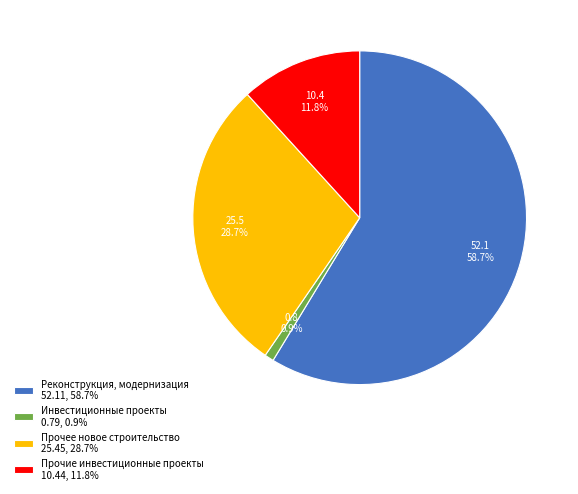

What is the largest slice in the pie chart?

Реконструкция, модернизация